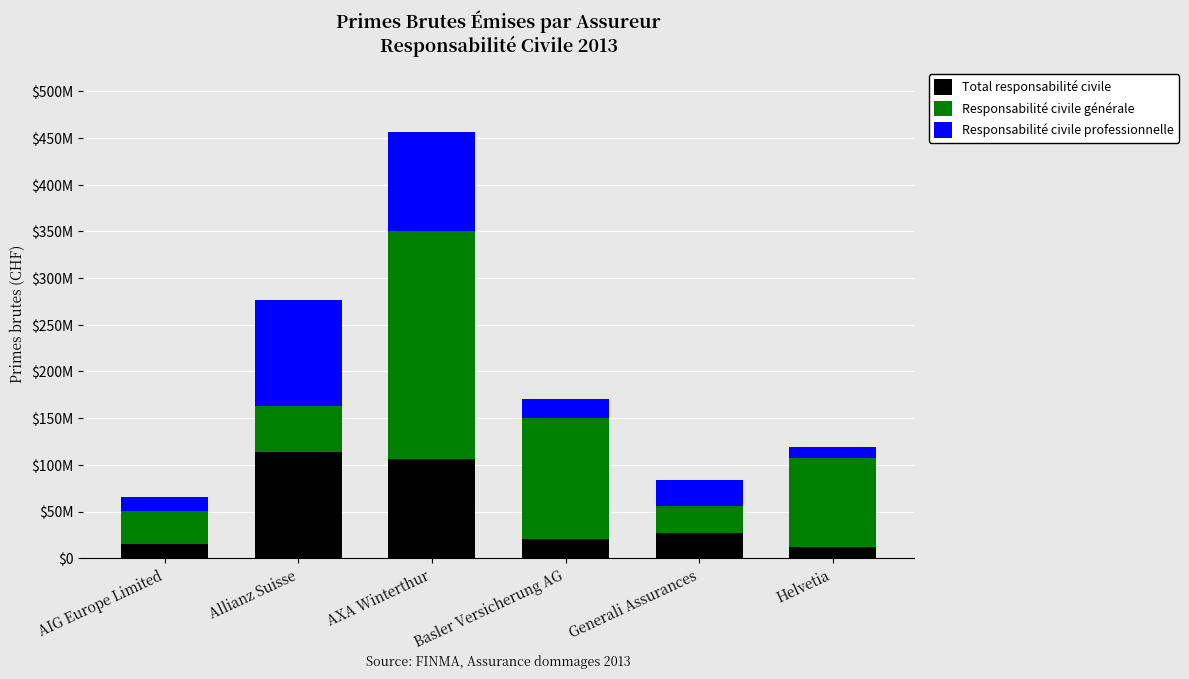

What are all the series names shown in the legend?

Total responsabilité civile, Responsabilité civile générale, Responsabilité civile professionnelle